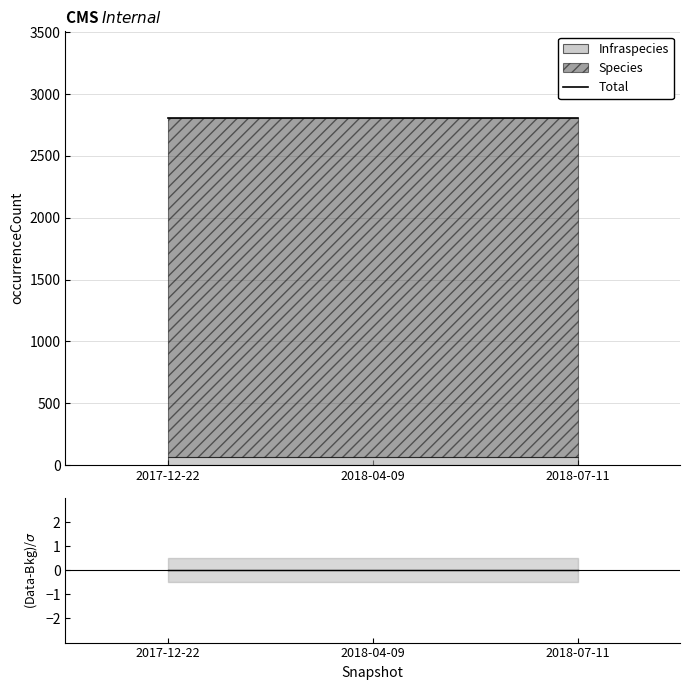

Which label corresponds to the largest value in the chart?

2017-12-22